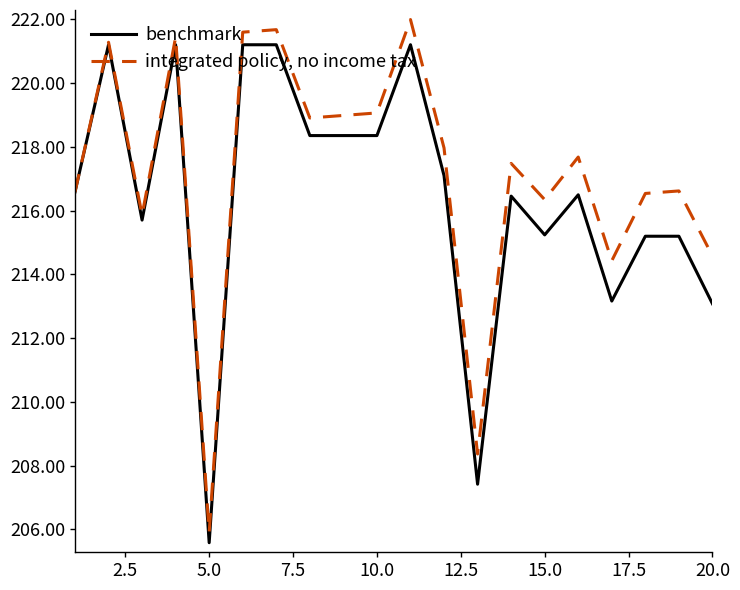

List the series in order of their overall mean, lowest first.

benchmark, integrated policy, no income tax